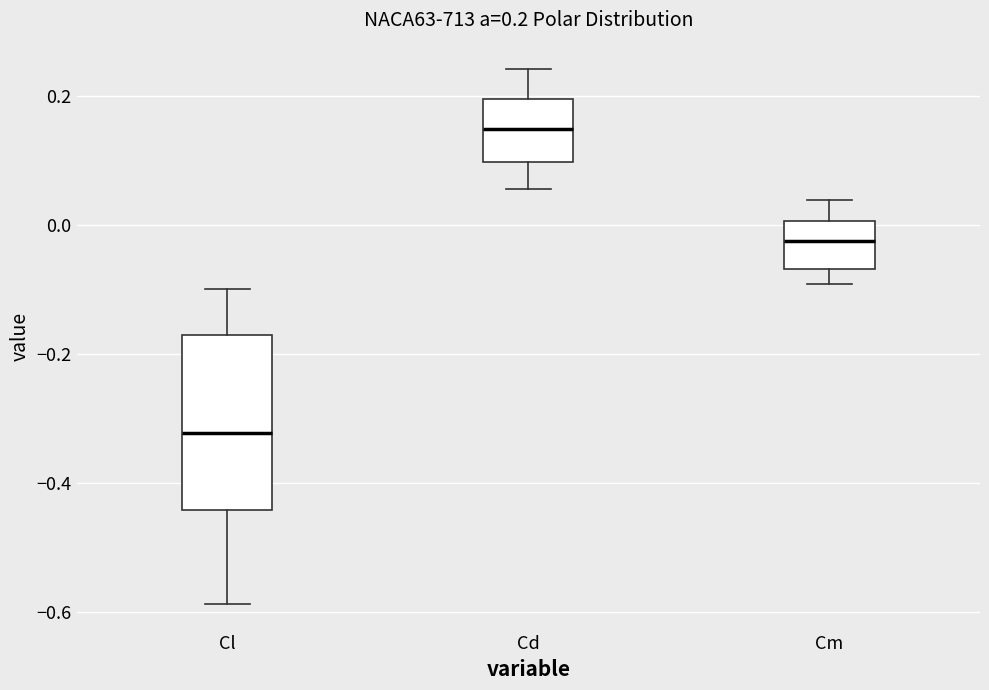

Which box has the highest median line?

Cd